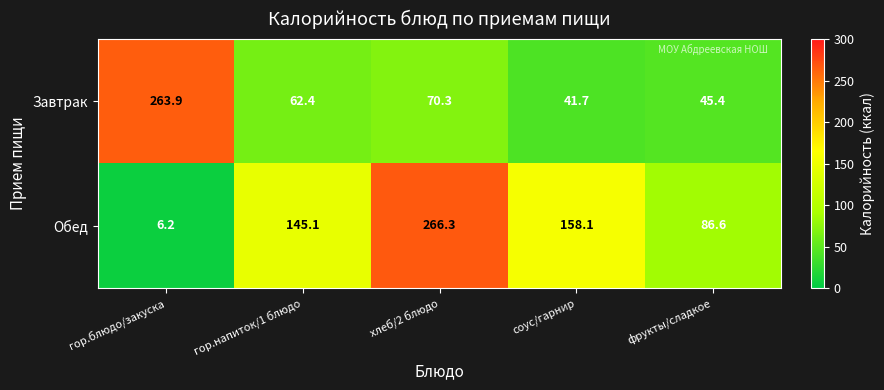

Between гор.блюдо/закуска and фрукты/сладкое, which series saw the biggest shift?

Завтрак